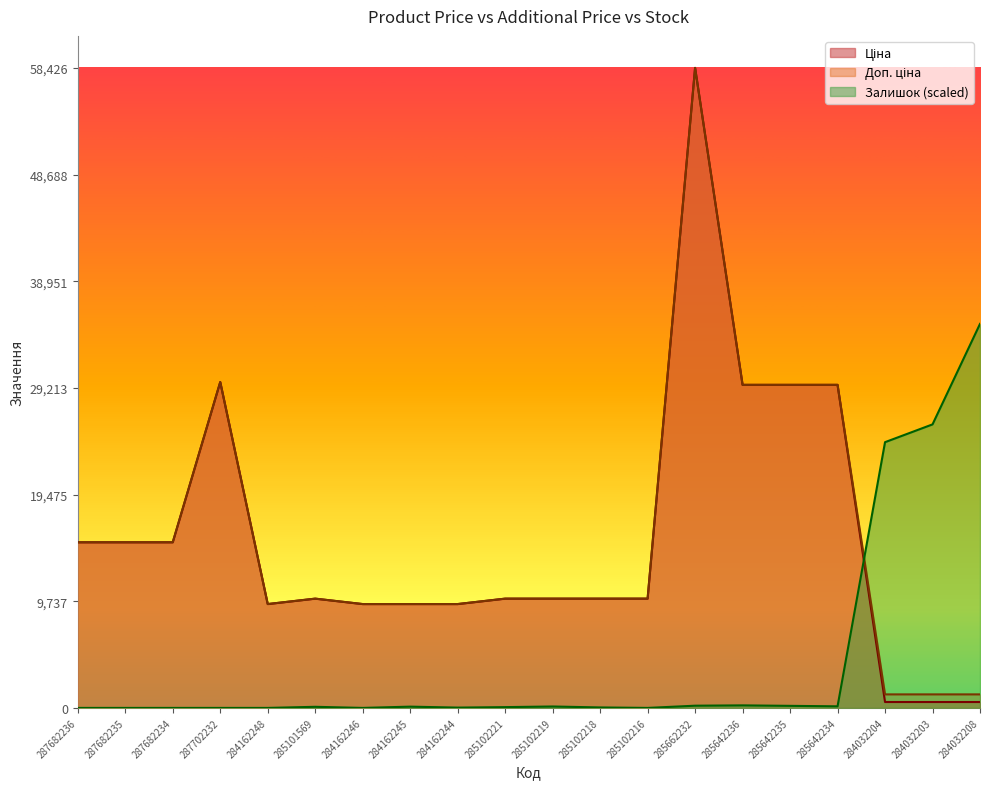

Where is Ціна nearest to the value 29482?

285642236